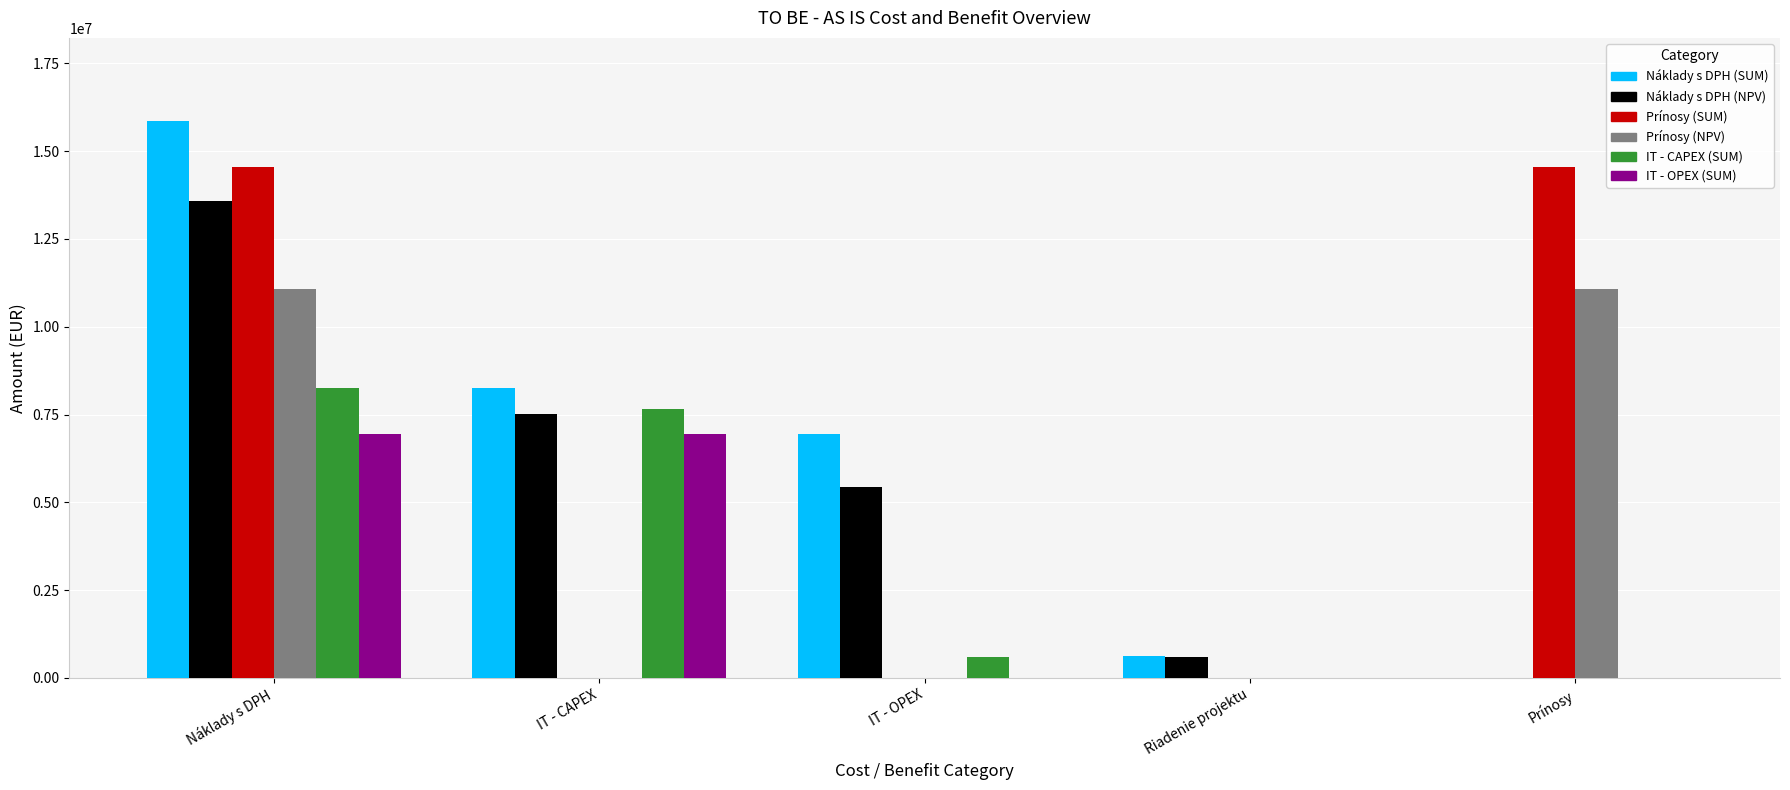

What is the sum of the IT - CAPEX (SUM) values at Riadenie projektu and IT - OPEX?

600000.0